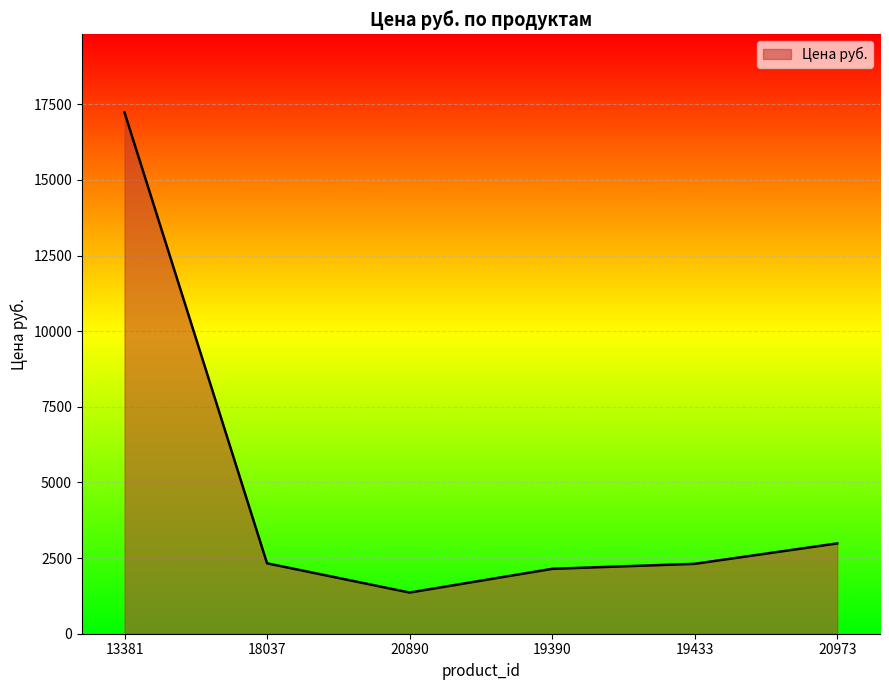

True or false: there are more than 0 points higher than both neighbors.

False